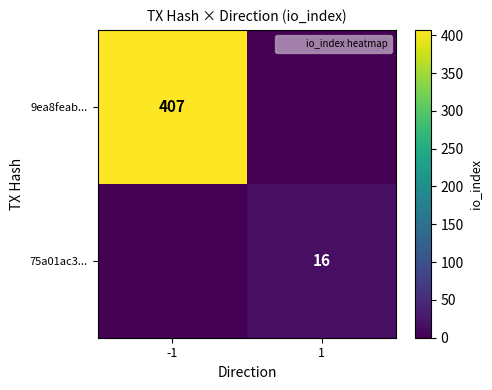

What is the maximum value for 75a01ac3...?

16